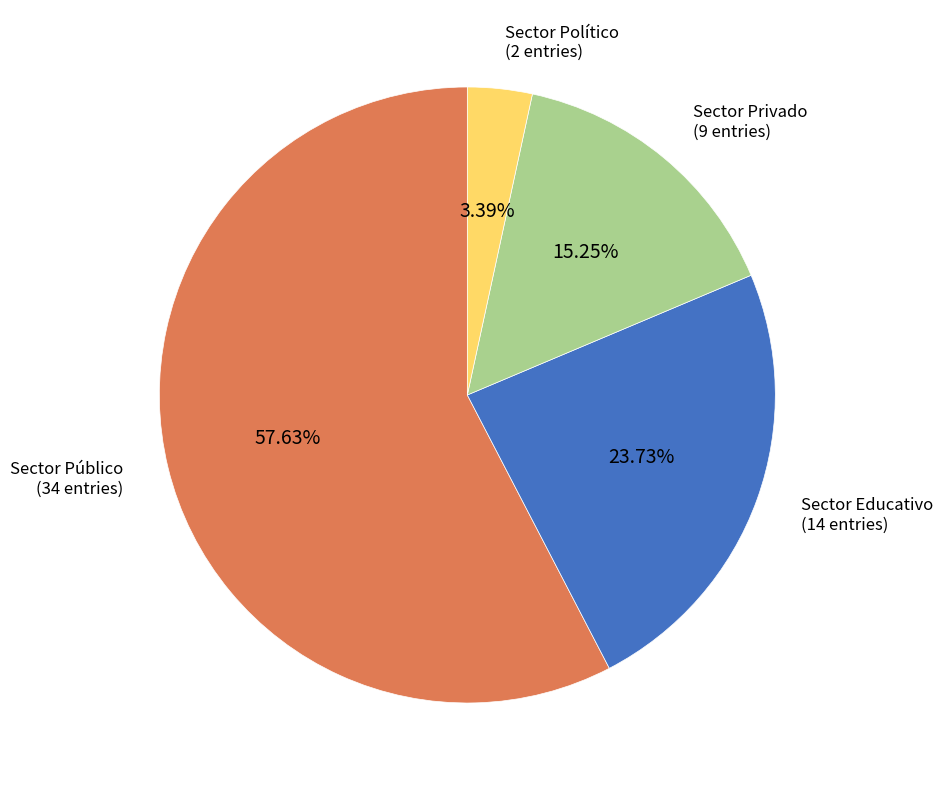

How many segments does this pie chart have?

4